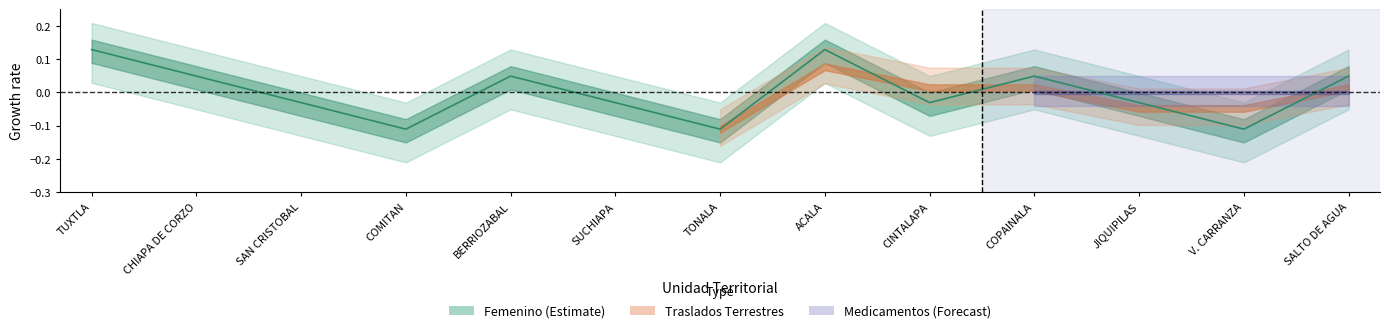

Which label corresponds to the largest value in the chart?

TUXTLA